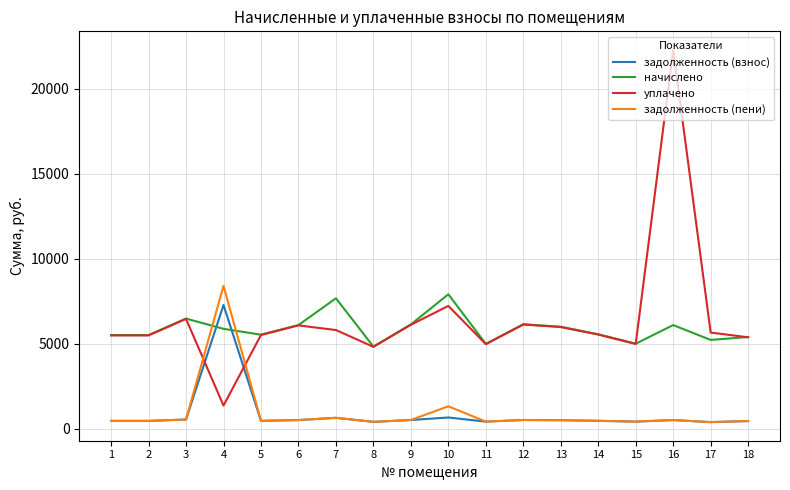

What is the highest value of the задолженность (взнос) series?

7276.8